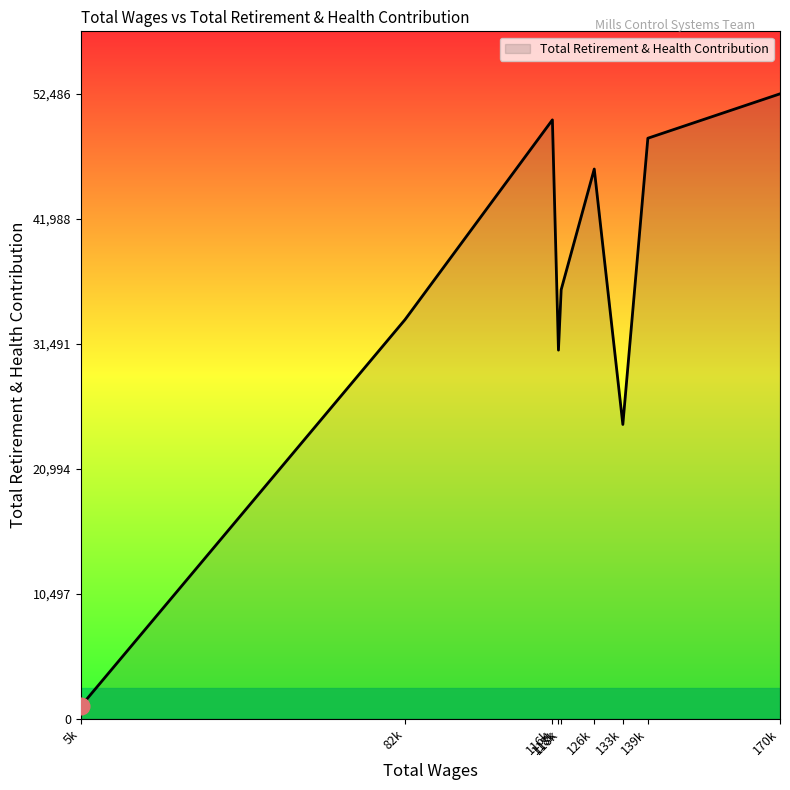

Where is the first local maximum?

116k